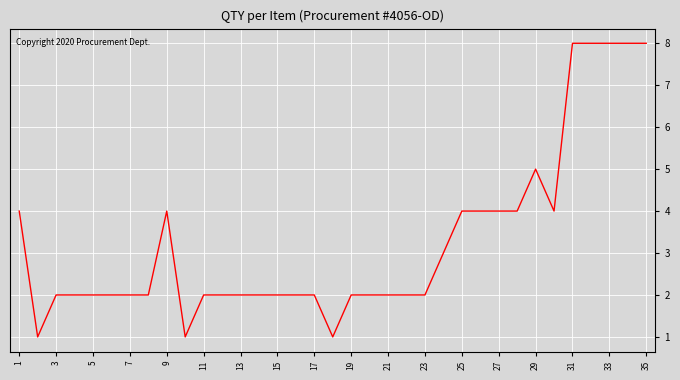

What is the maximum value shown in the chart?

8